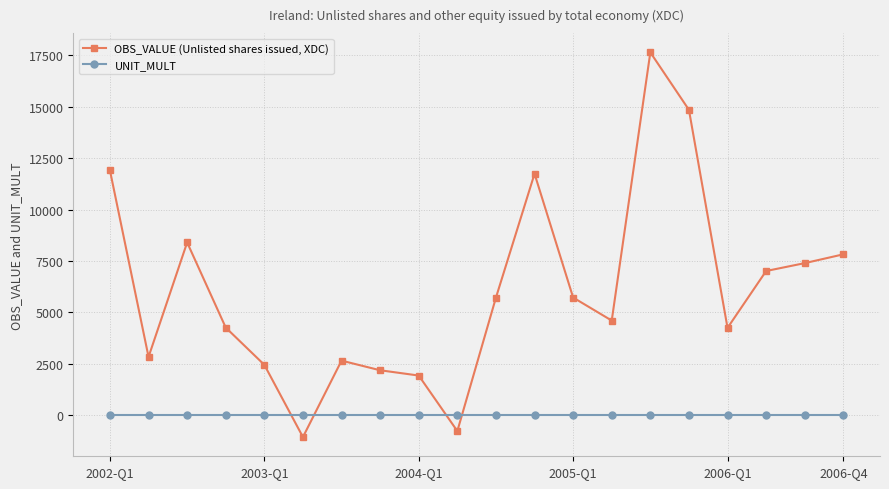

What is the greatest value displayed?

17647